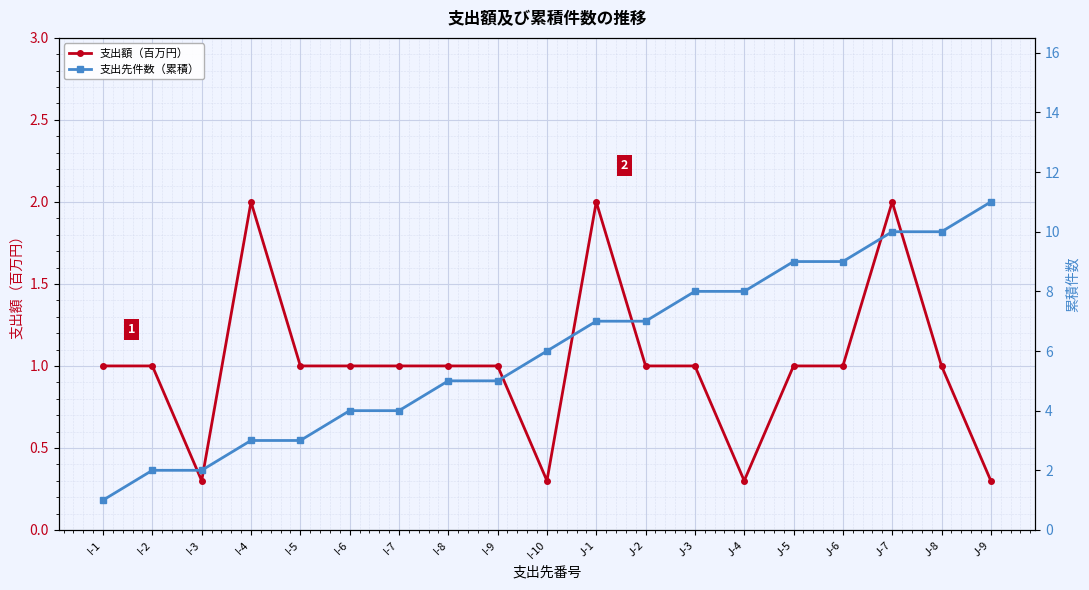

Rank the categories by 支出額（百万円） value from highest to lowest.

I-4, J-1, J-7, I-1, I-2, I-5, I-6, I-7, I-8, I-9, J-2, J-3, J-5, J-6, J-8, I-3, I-10, J-4, J-9